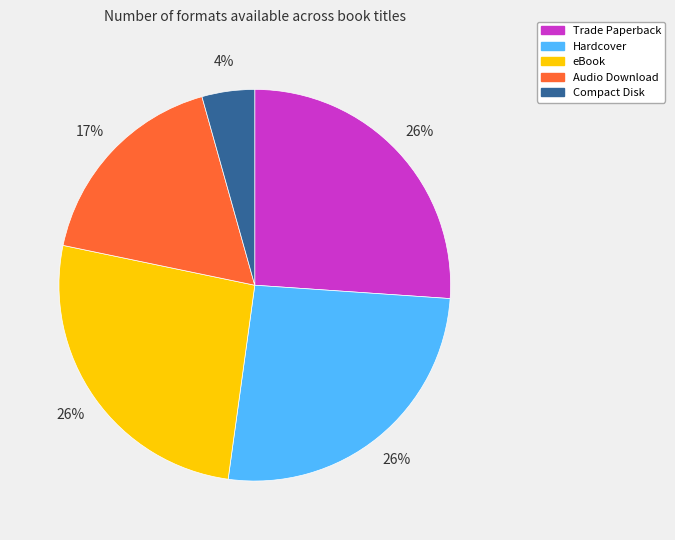

Which category has the smallest portion of the pie?

Compact Disk